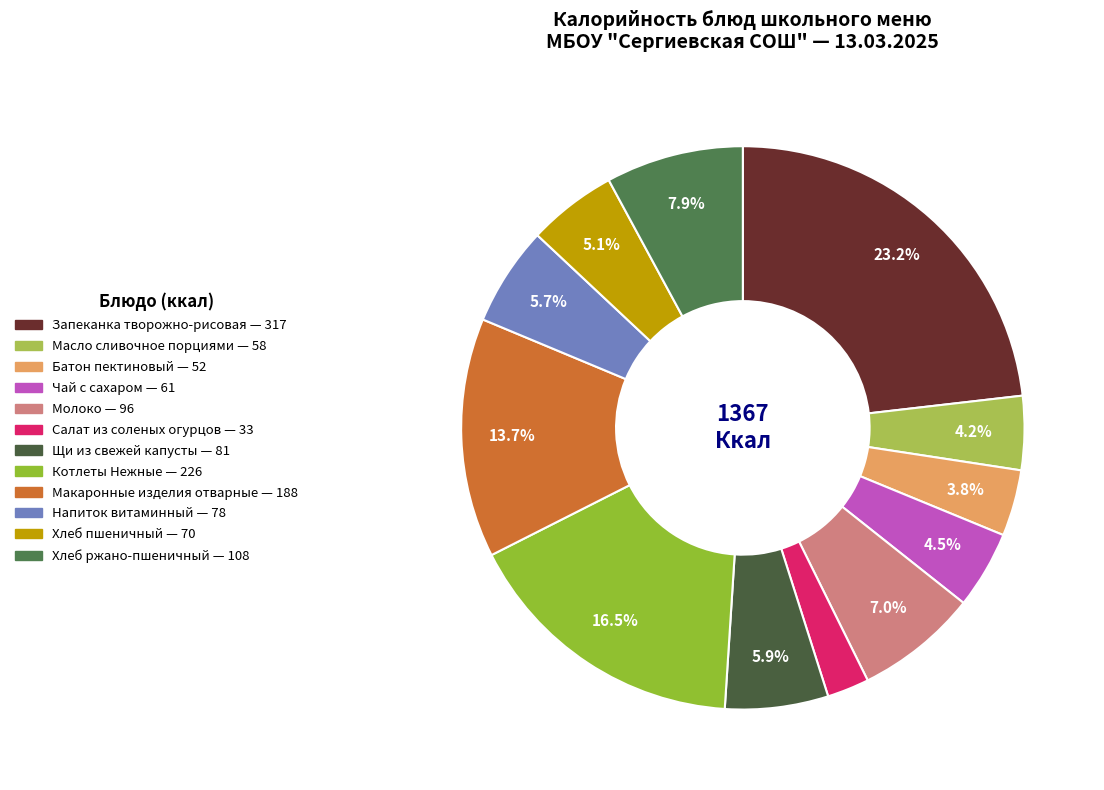

How many slices are in this pie chart?

12